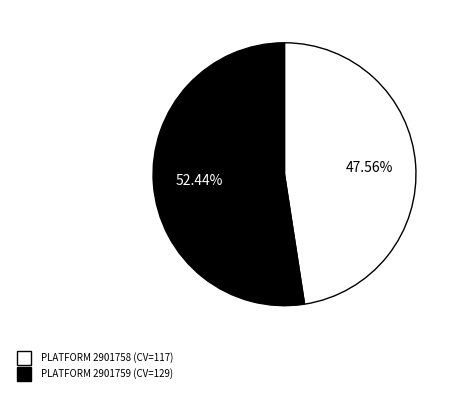

To the nearest percent, what is the difference between the largest and smallest slice percentages?

5%